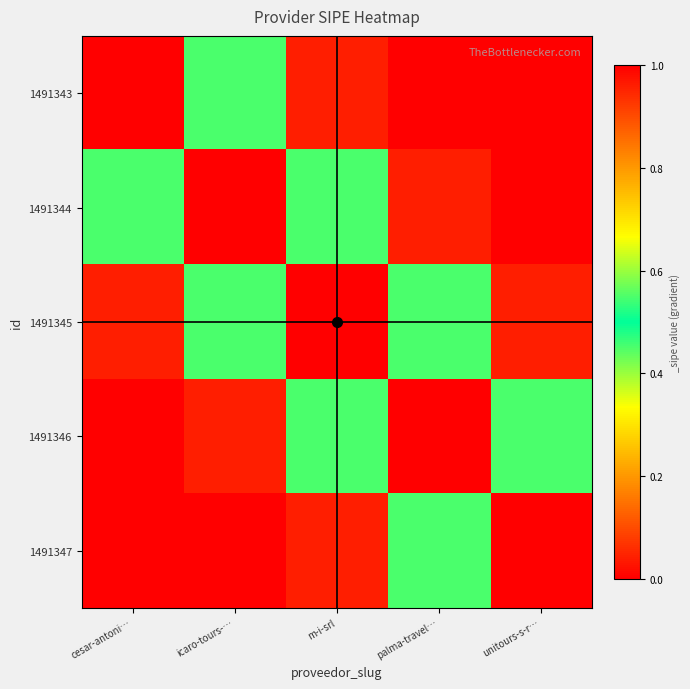

Which series has the largest total across all categories?

1491345